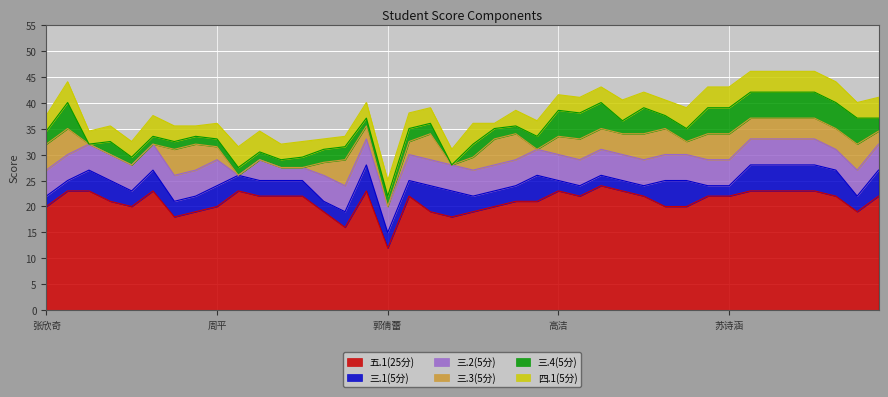

What is the value of the 三.1(5分) point at the 18th from the left?

3.0